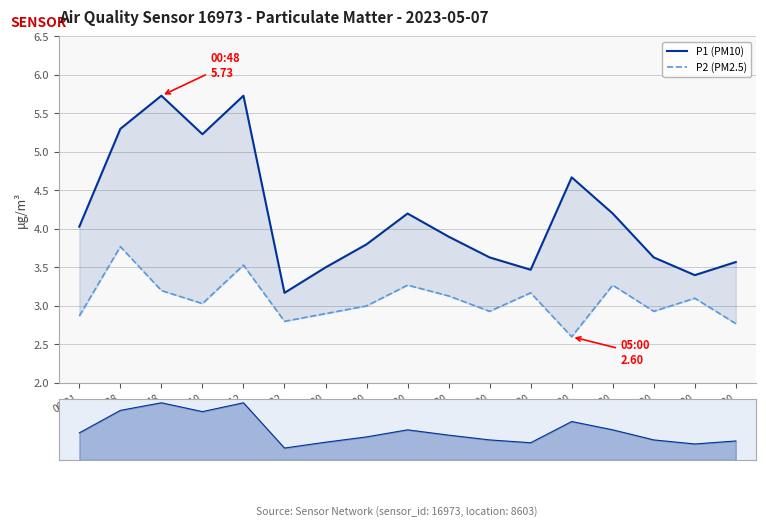

Reading right to left, what are all the values shown in this chart?

P1 (PM10): 3.6	3.4	3.6	4.2	4.7	3.5	3.6	3.9	4.2	3.8	3.5	3.2	5.7	5.2	5.7	5.3	4.0
P2 (PM2.5): 2.8	3.1	2.9	3.3	2.6	3.2	2.9	3.1	3.3	3.0	2.9	2.8	3.5	3.0	3.2	3.8	2.9